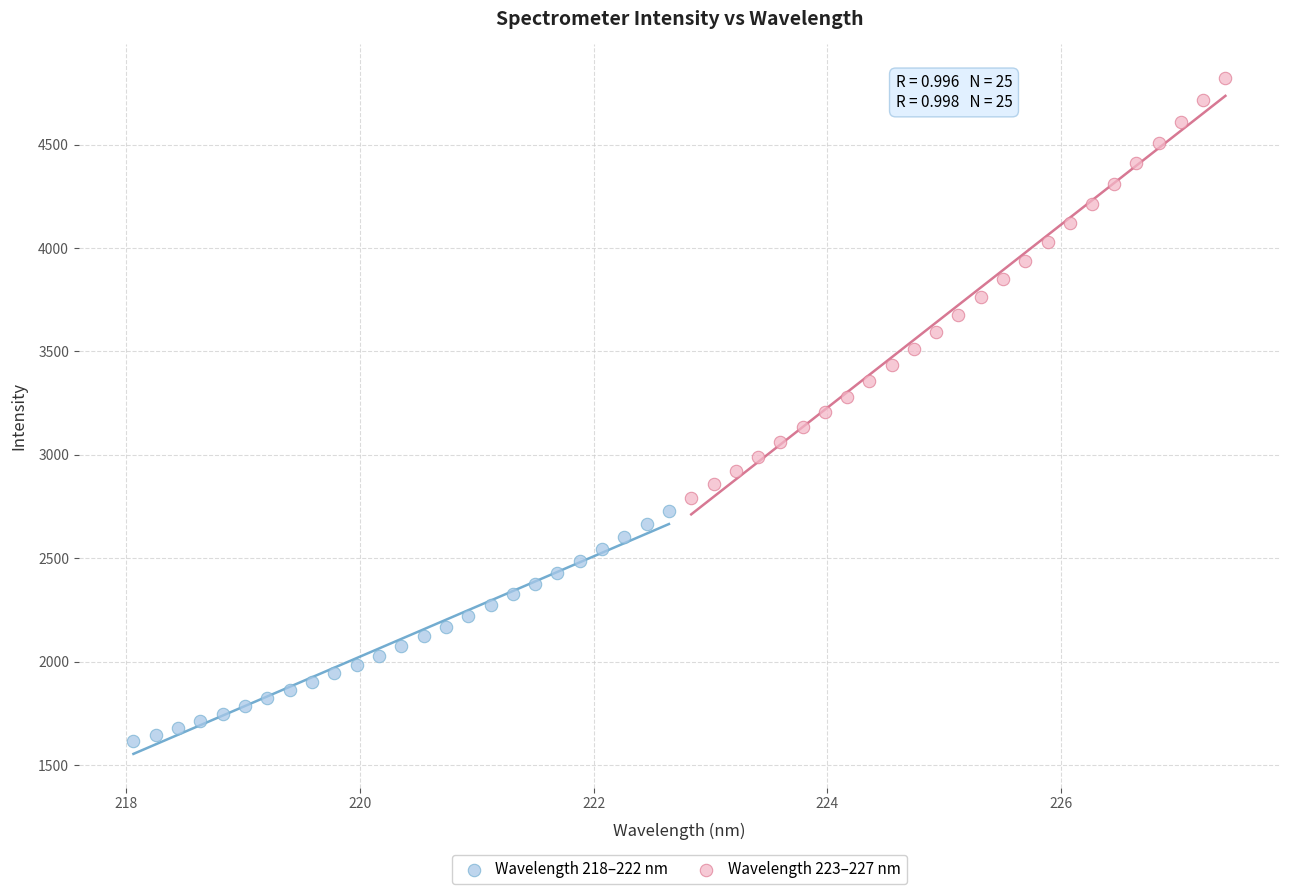

Which series has the widest spread of Y values?

Wavelength 223–227 nm